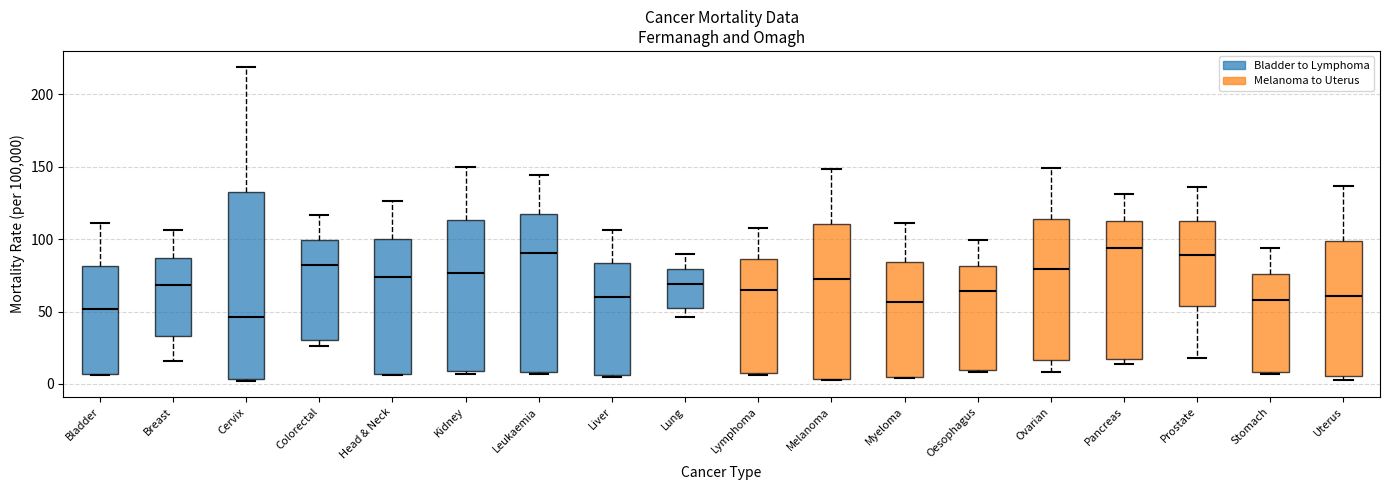

Comparing the boxes themselves (not the whiskers), which one is the tallest?

Cervix